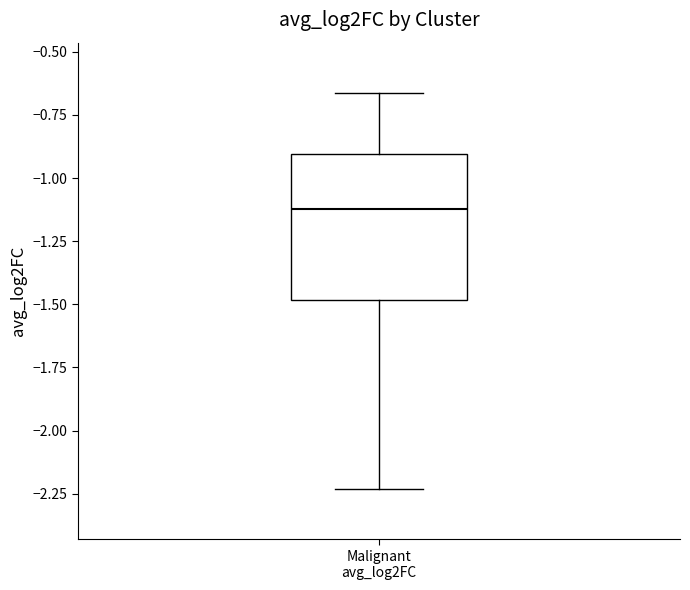

Transcribe this box plot: give where the median line is, the range the box spans, and where the two whiskers end, as read against the y-axis. The values are not printed on the chart, so give them approximately, as read against the axis.

median -1.10, box -1.50 to -0.90, whiskers -2.25 to -0.65